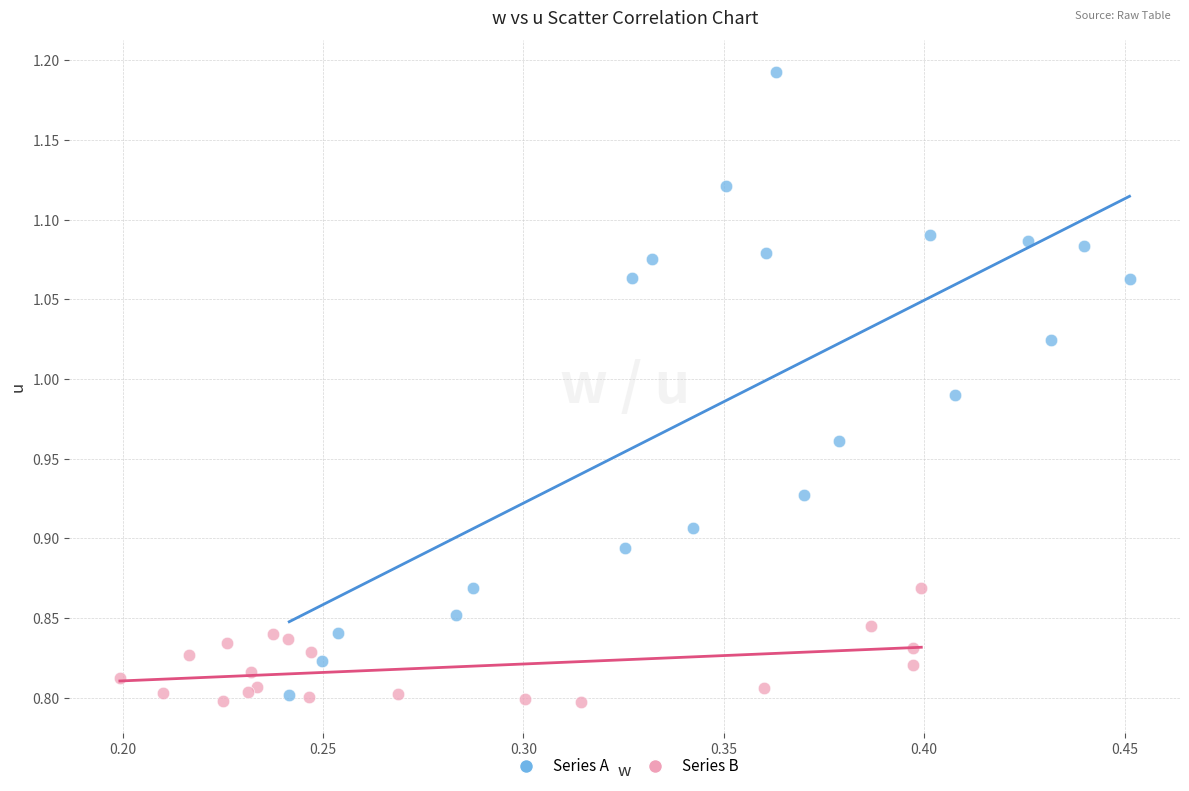

Which series has the widest spread of Y values?

Series A